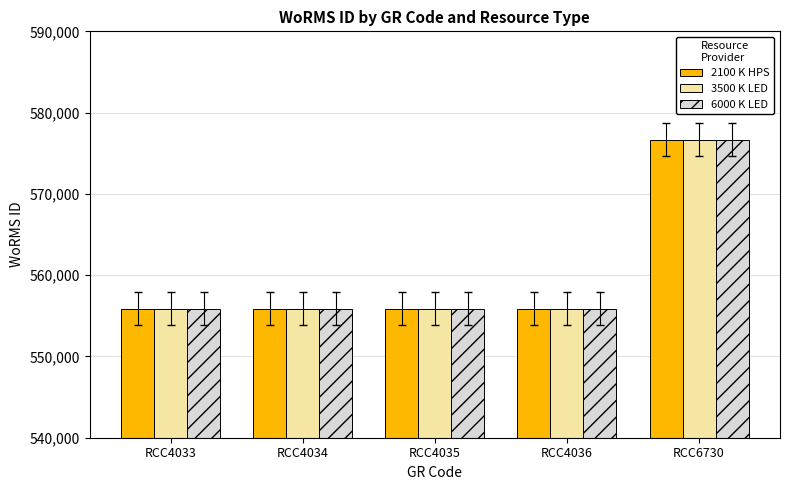

What is the value of the 3500 K LED bar at the 4th from the left?

555895